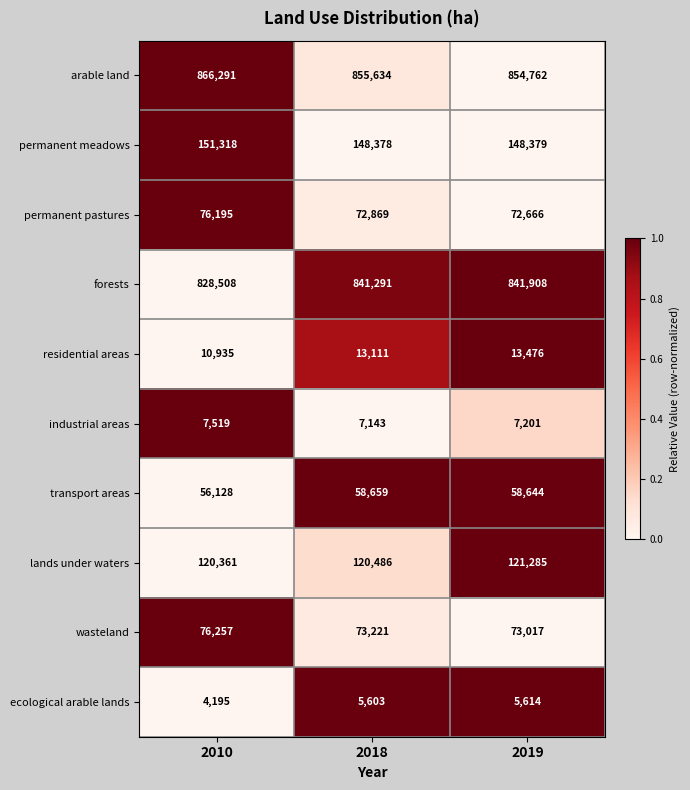

How many distinct data groups are displayed?

10